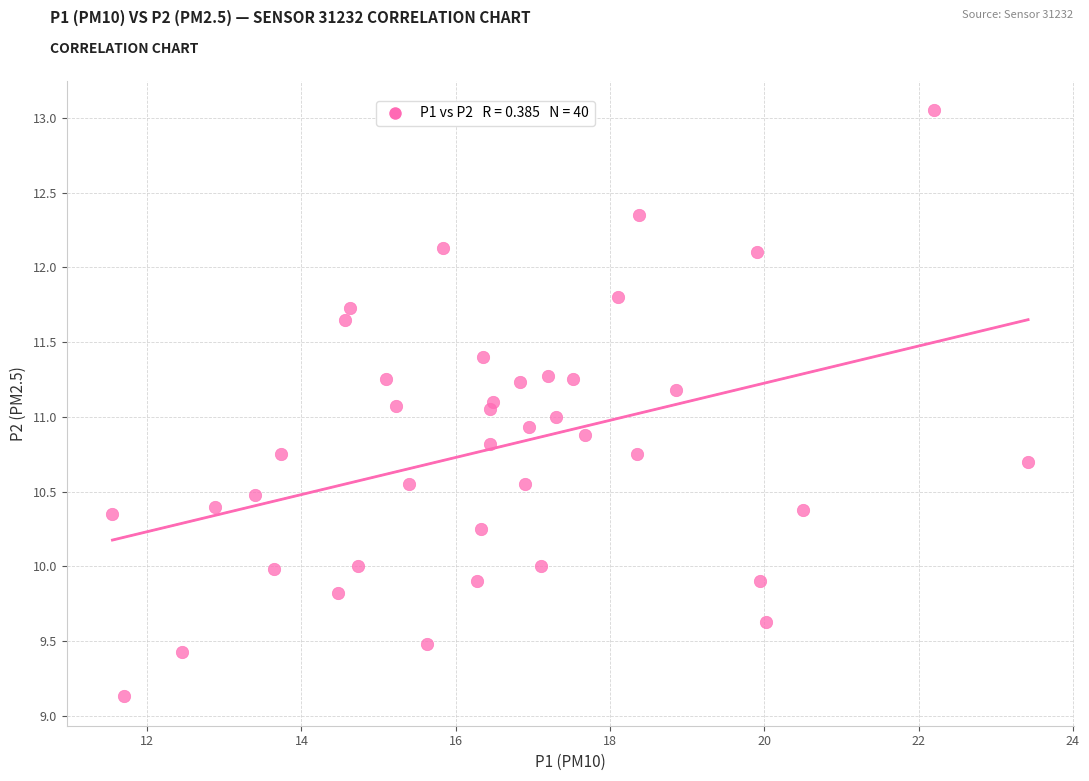

What is the range of X values (max minus min)?

11.9